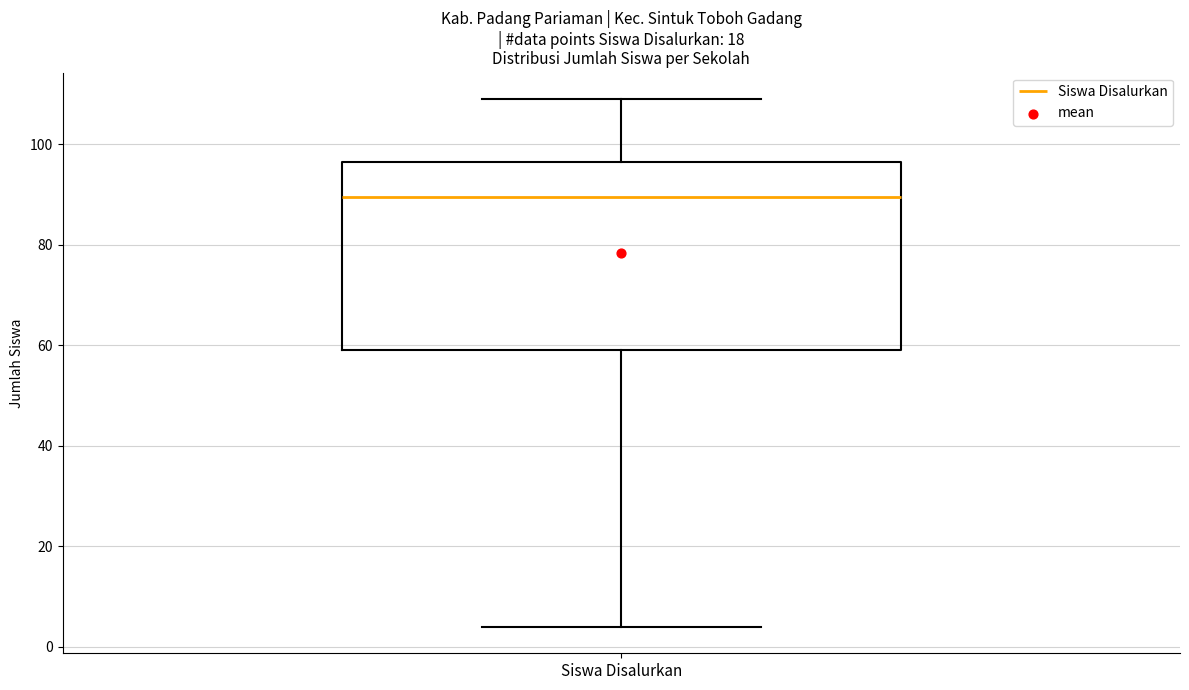

Read this box plot against the y-axis: the position of the median line, the range covered by the box, and the ends of both whiskers. The values are not printed on the chart, so give them approximately, as read against the axis.

median 90, box 60 to 96, whiskers 4 to 110